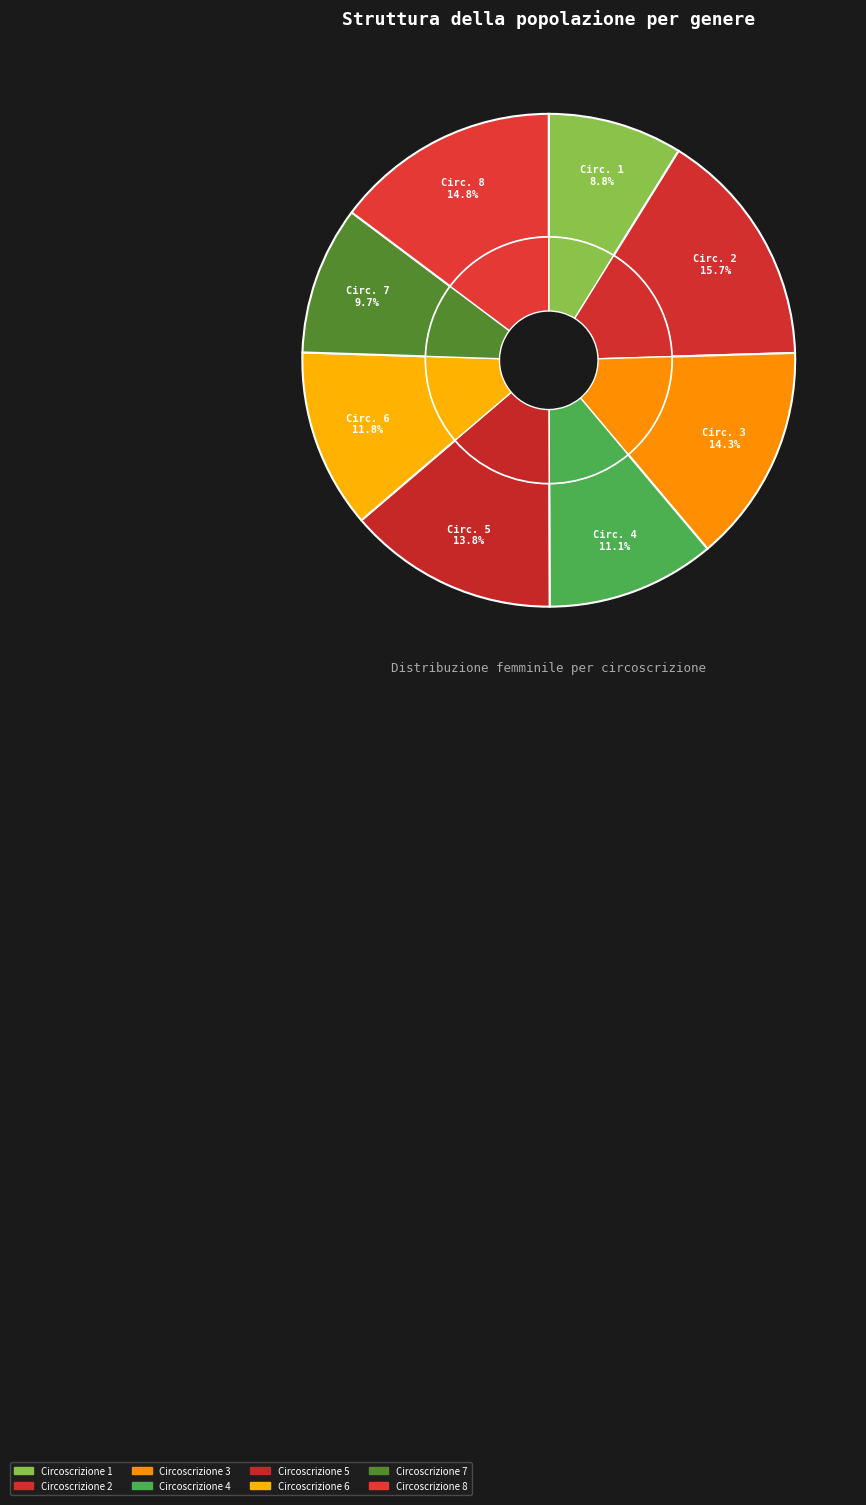

Is 2 the majority of the pie?

No